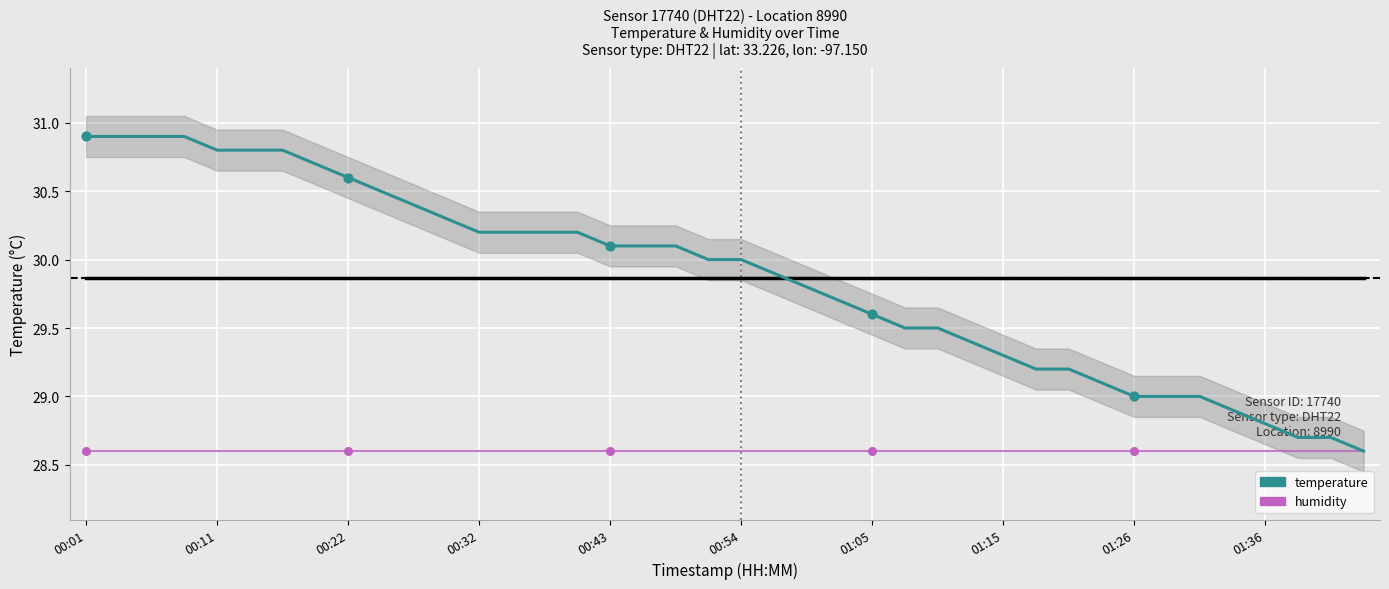

What is the total value across all series at 01:15?

57.9